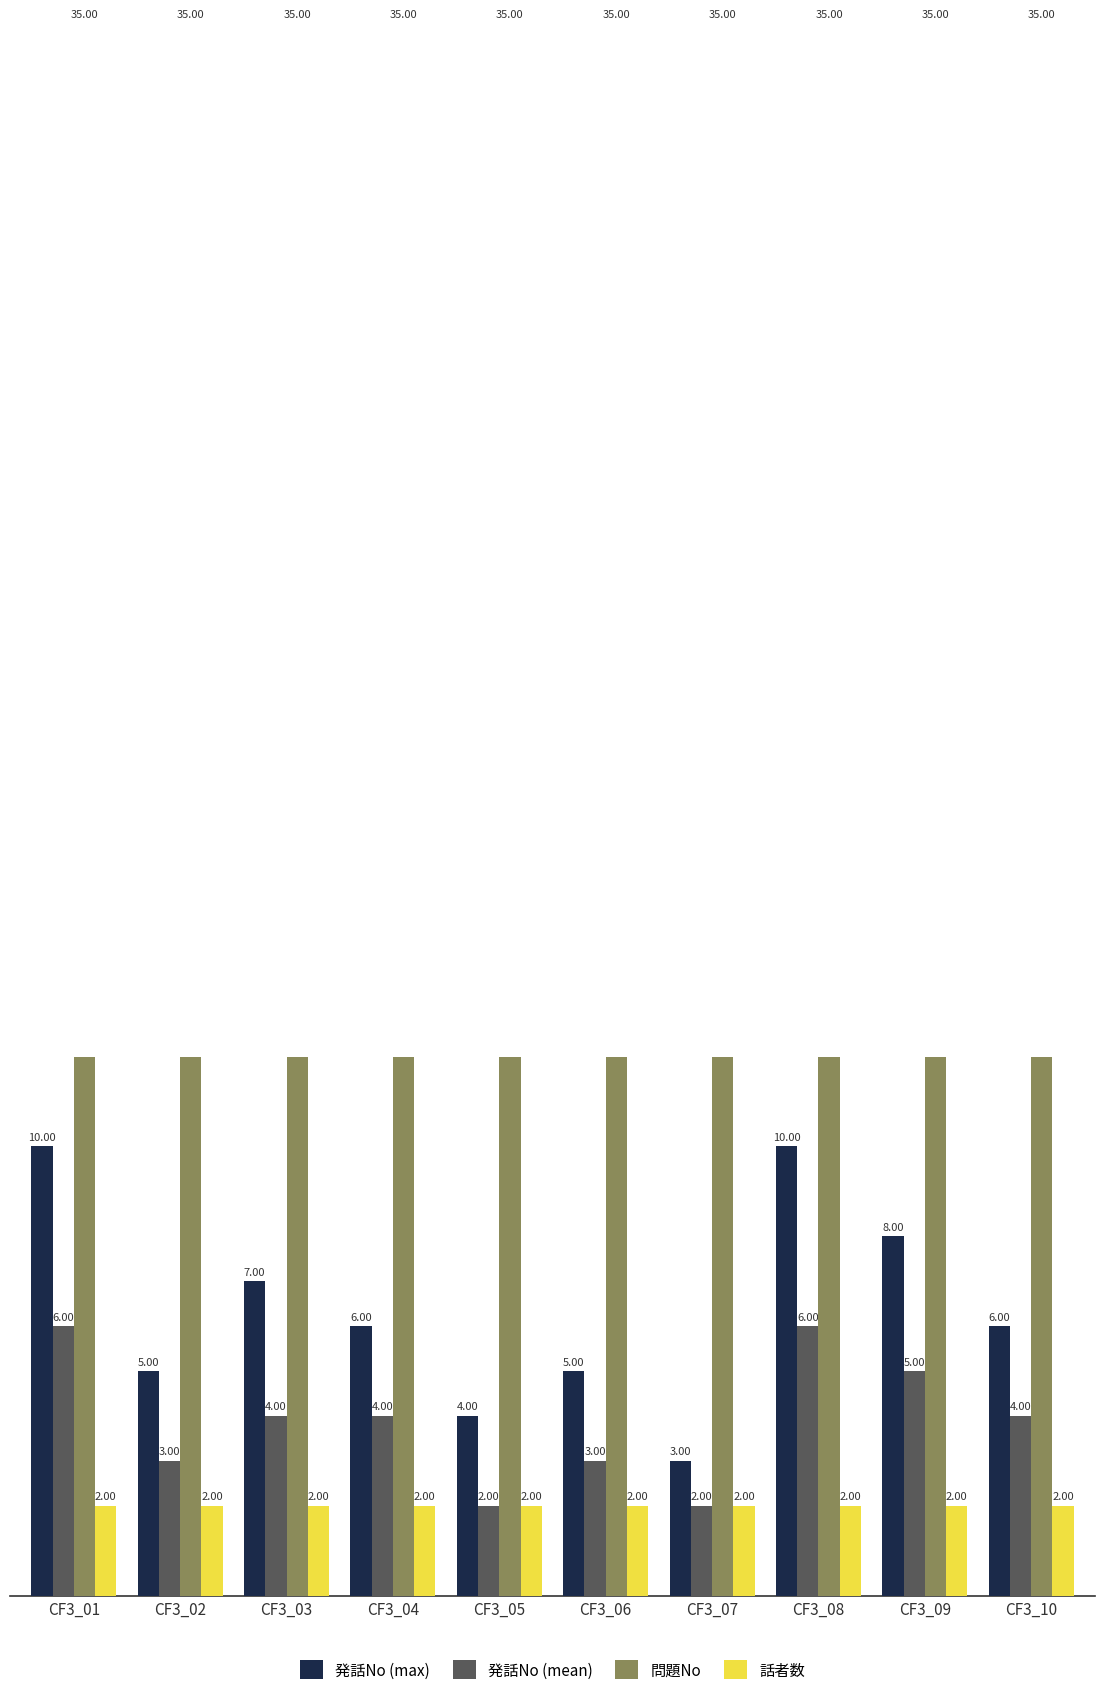

List the series in order of their peak value, highest first.

問題No, 発話No (max), 発話No (mean), 話者数